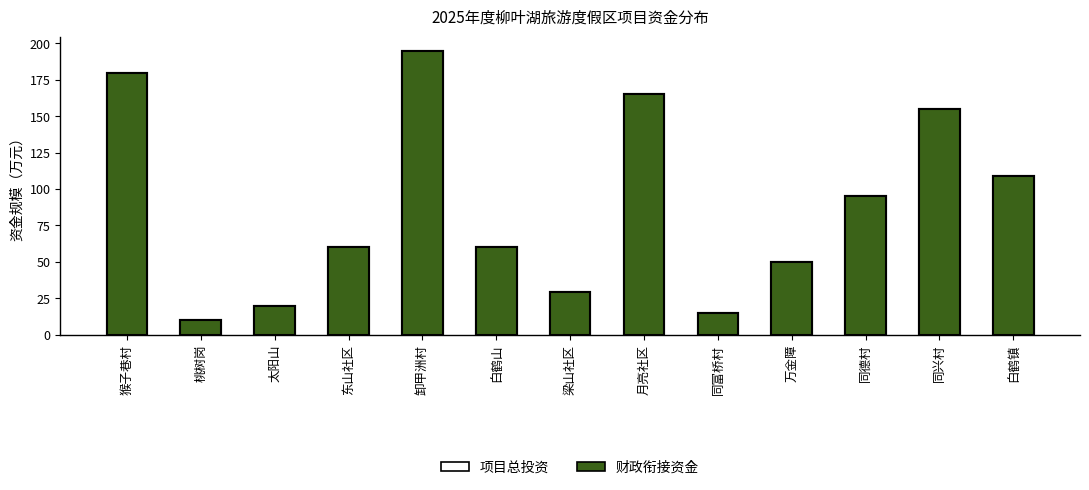

What is the value of the Regulatory interactions bar at the 1st from the left?

180